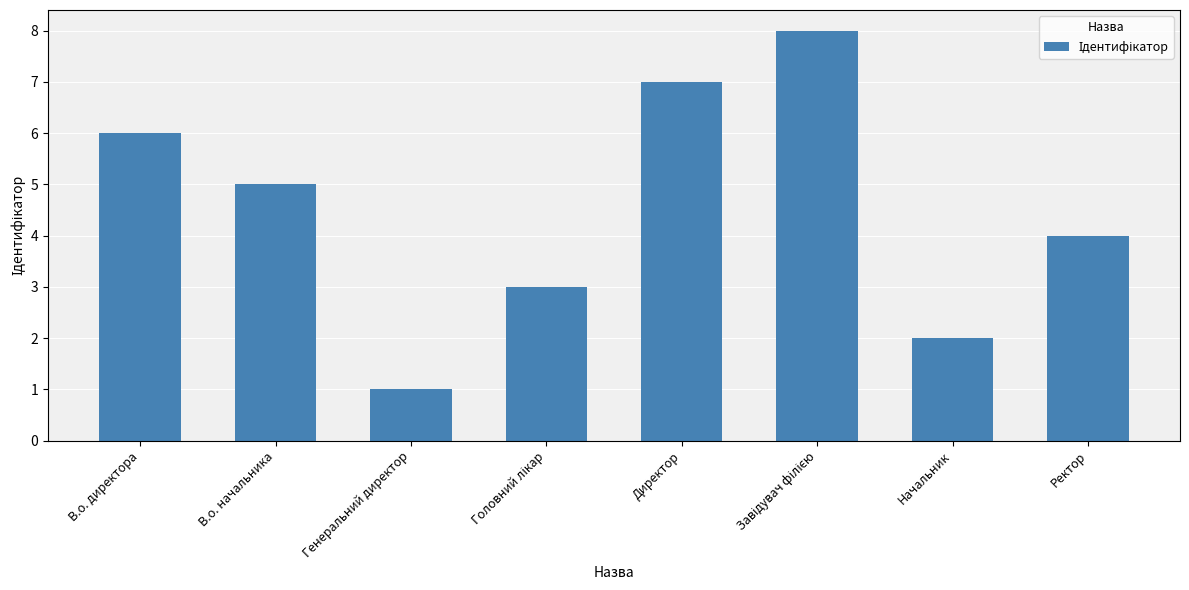

The value at Директор is 5. True or false?

False